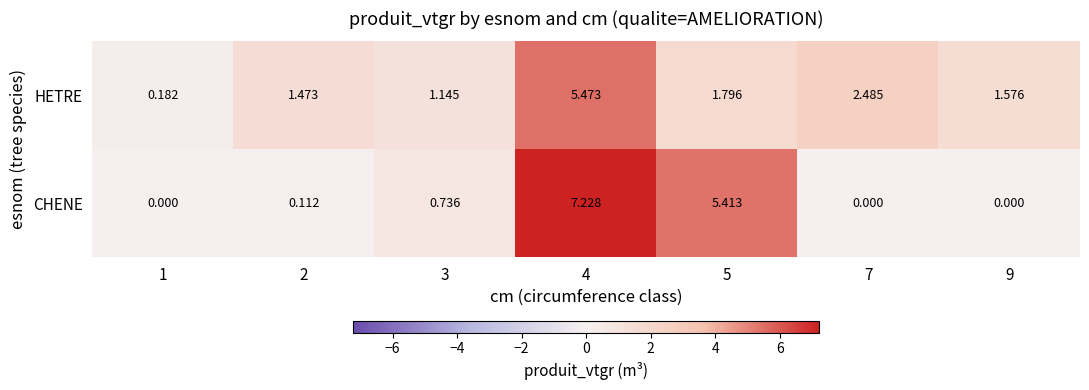

Count the number of categories in the chart.

7